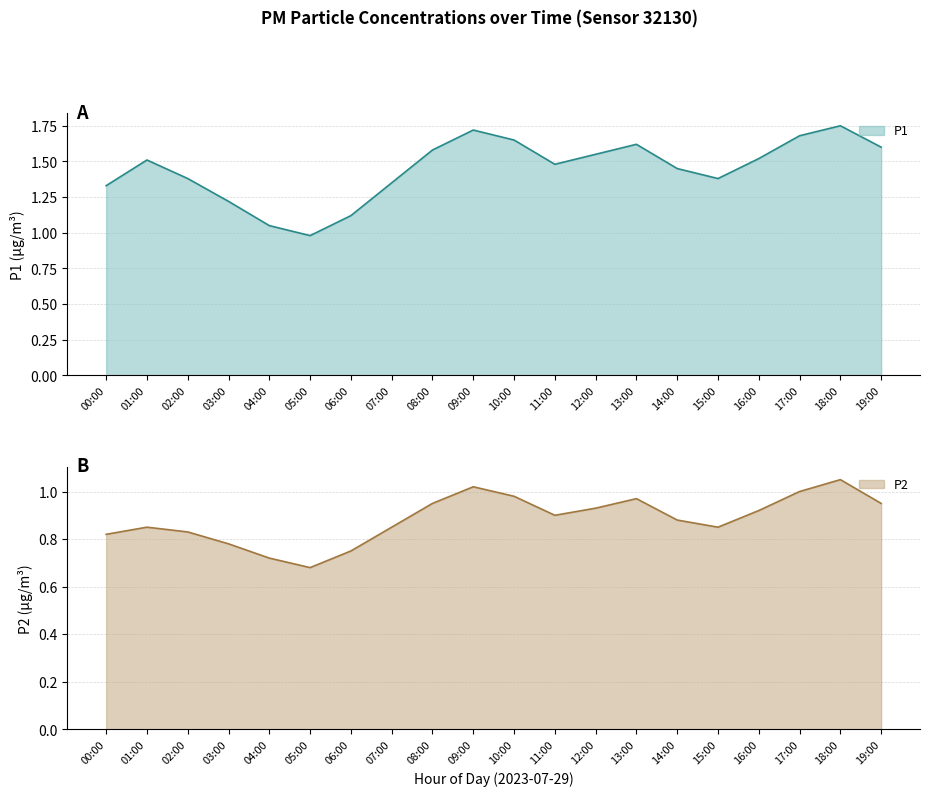

How many values in the P1 series exceed 1?

19